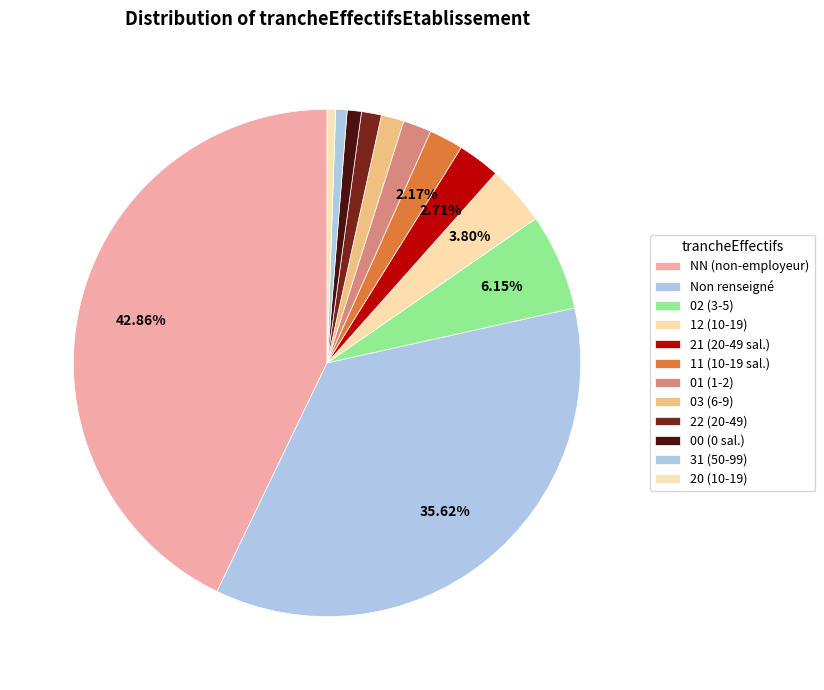

How many slices are in this pie chart?

12